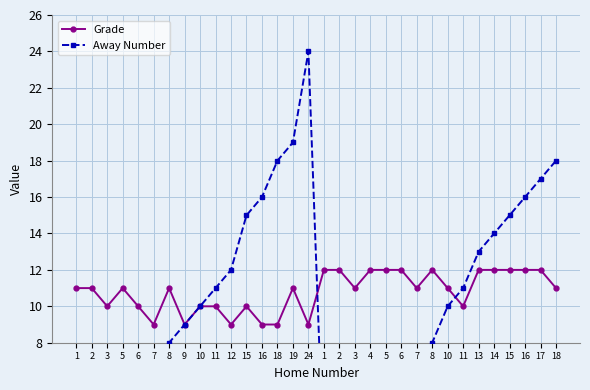

How many distinct data groups are displayed?

2